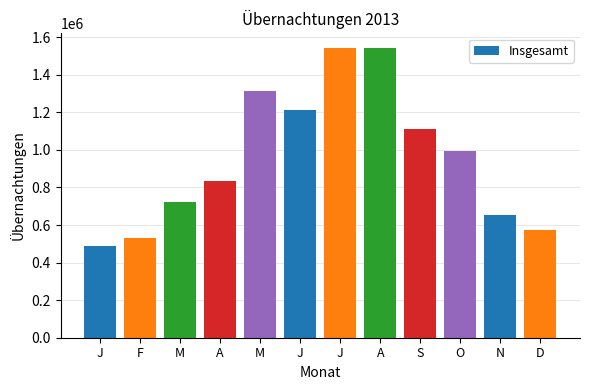

How many bars are there in total?

12